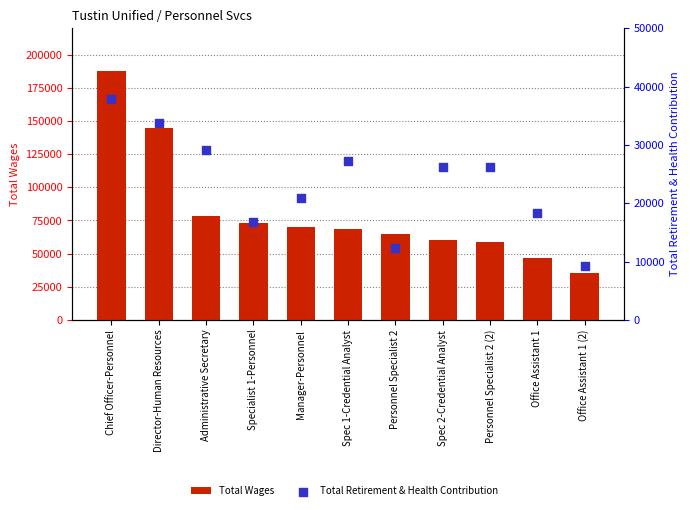

Which series contains the lowest Y value?

Total Retirement & Health Contribution